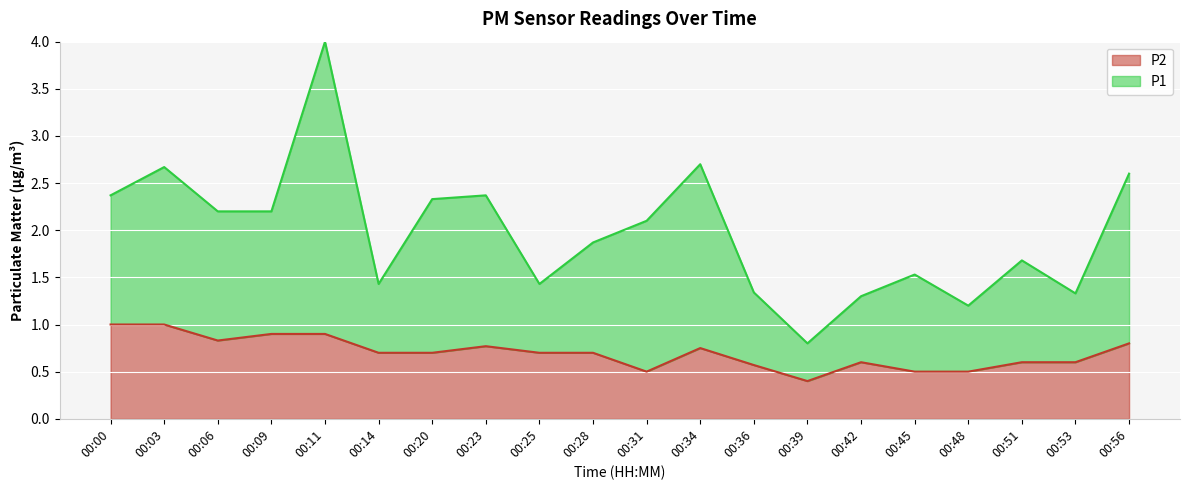

Where does the P1 series first go above 2?

00:00